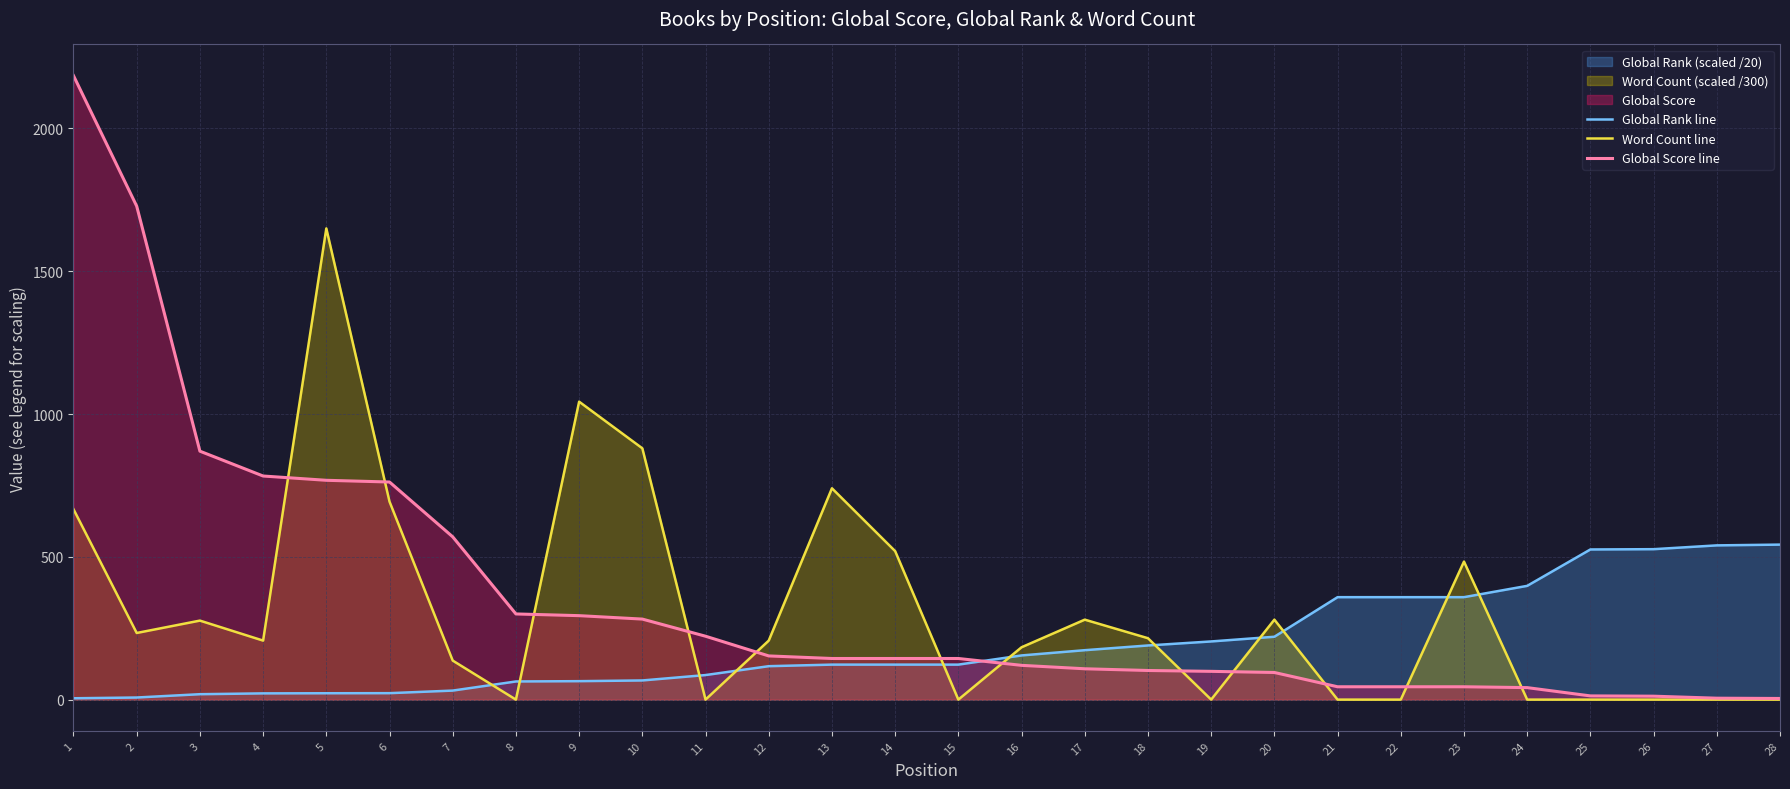

The value of Word Count line at 4 is 315.1. True or false?

False